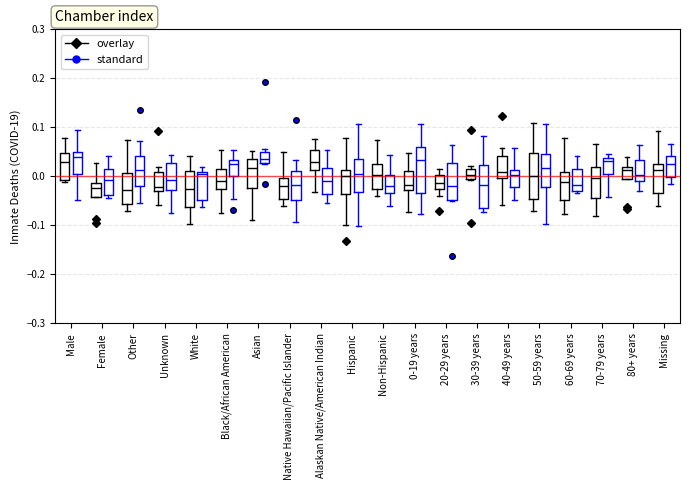

Where is the upper edge of the box for Native Hawaiian/Pacific Islander (standard) on the y-axis? The values are not printed on the chart, so give them approximately, as read against the axis.

0.01